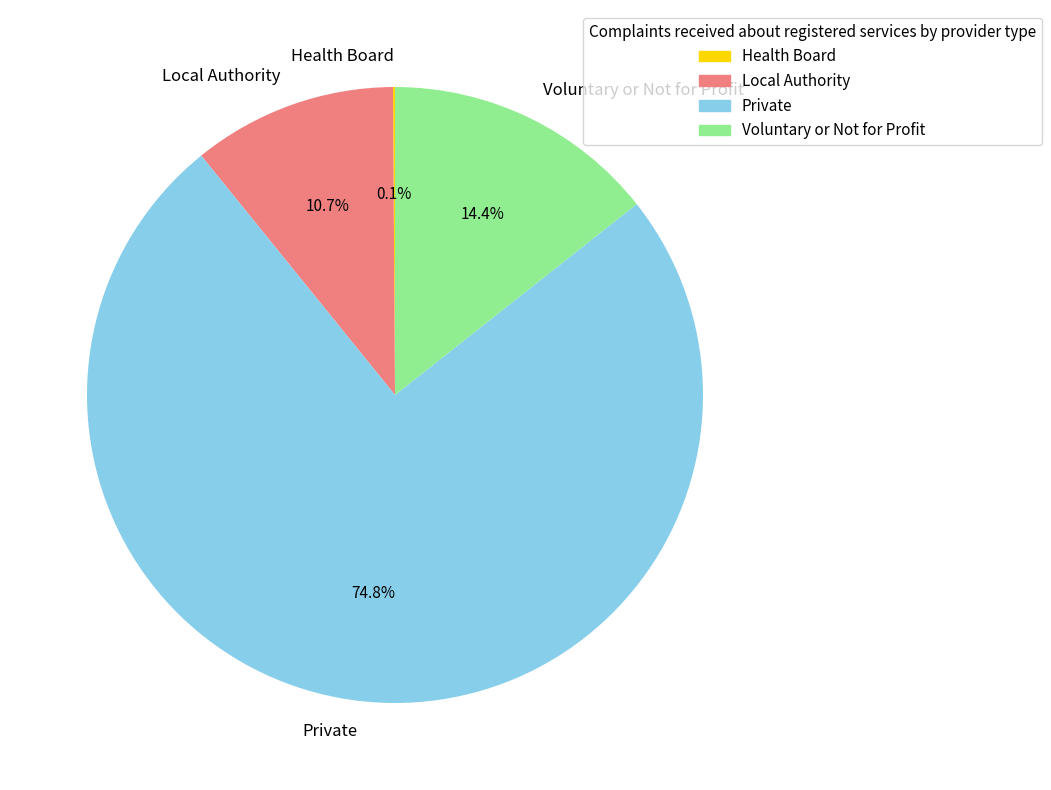

Between Local Authority and Voluntary or Not for Profit, which is larger?

Voluntary or Not for Profit